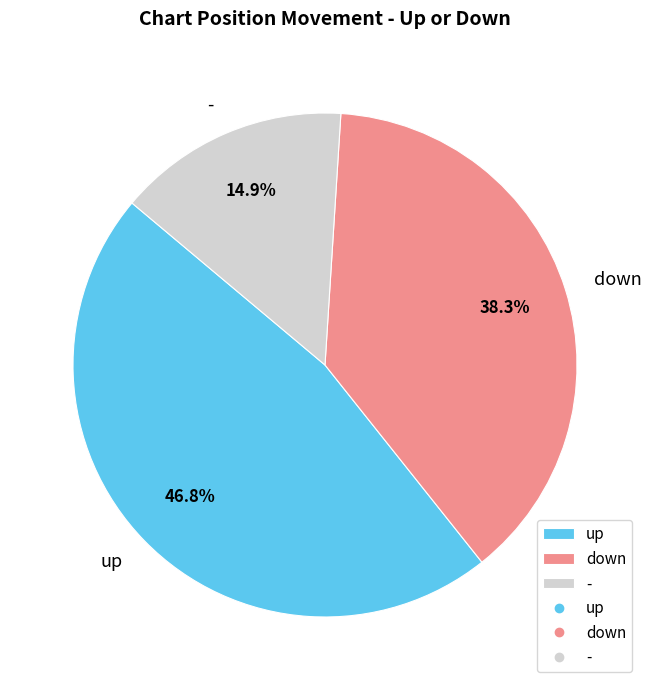

Is it true that down is 38% of the pie?

True